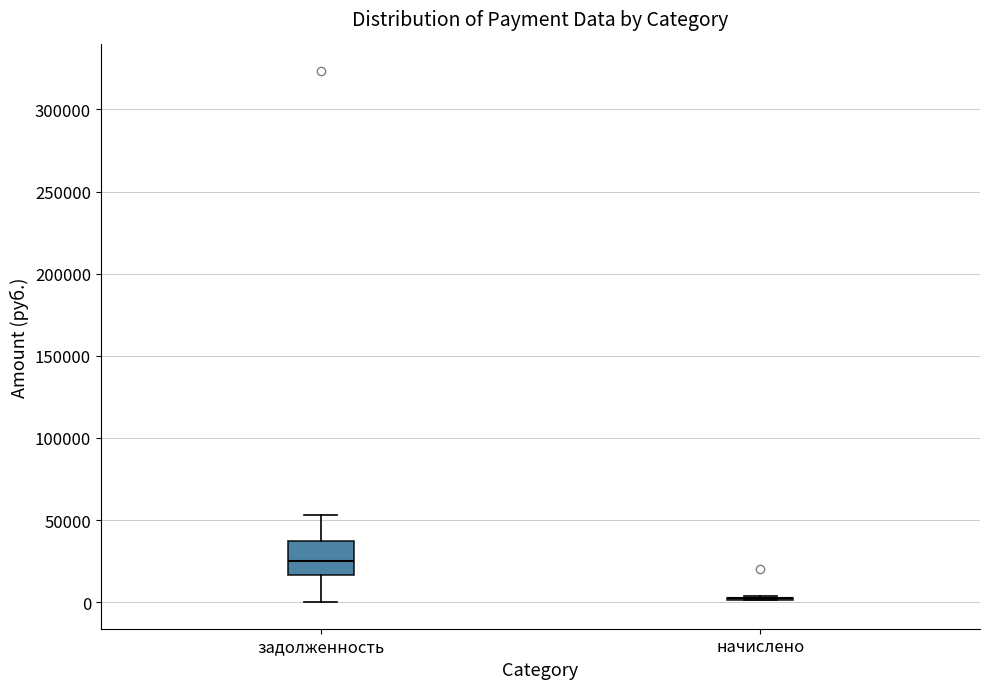

Comparing the boxes themselves (not the whiskers), which one is the tallest?

задолженность